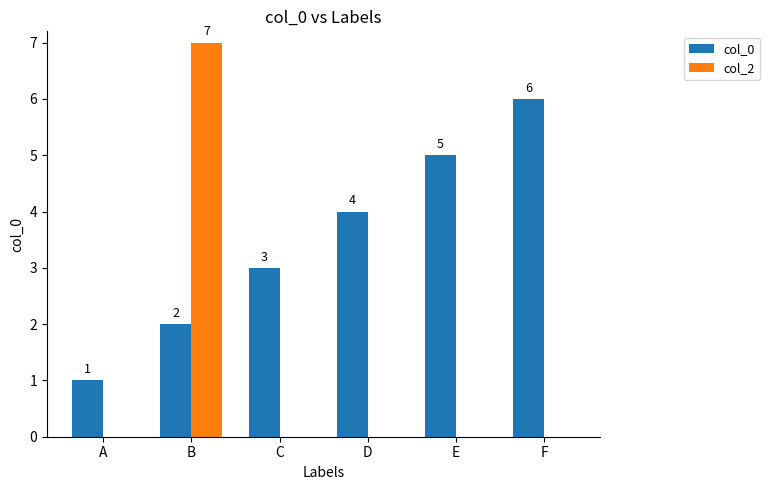

Is it true that col_0 equals 2 at B?

True